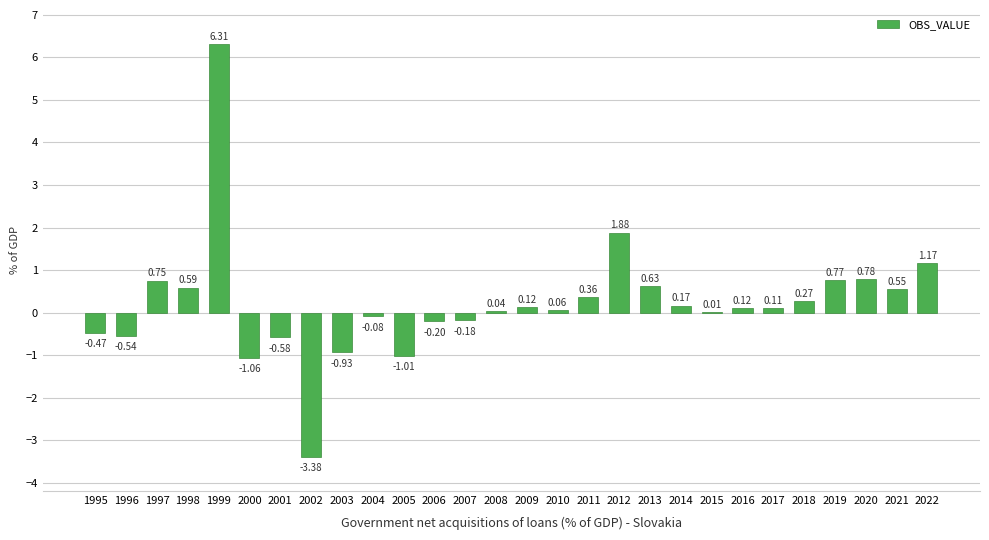

True or false: the data shows -5.1 at 2002.

False